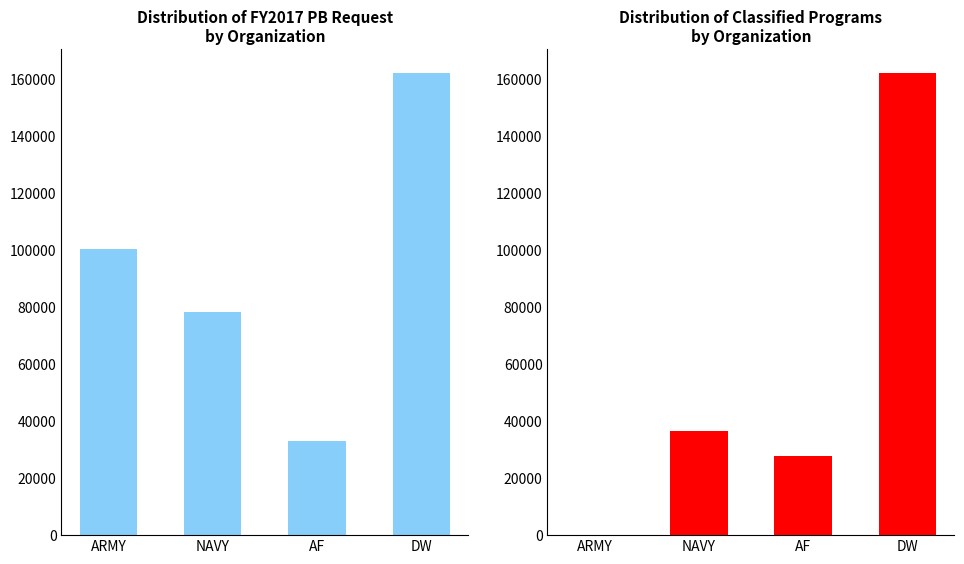

How many values in Classified Programs are above zero?

3